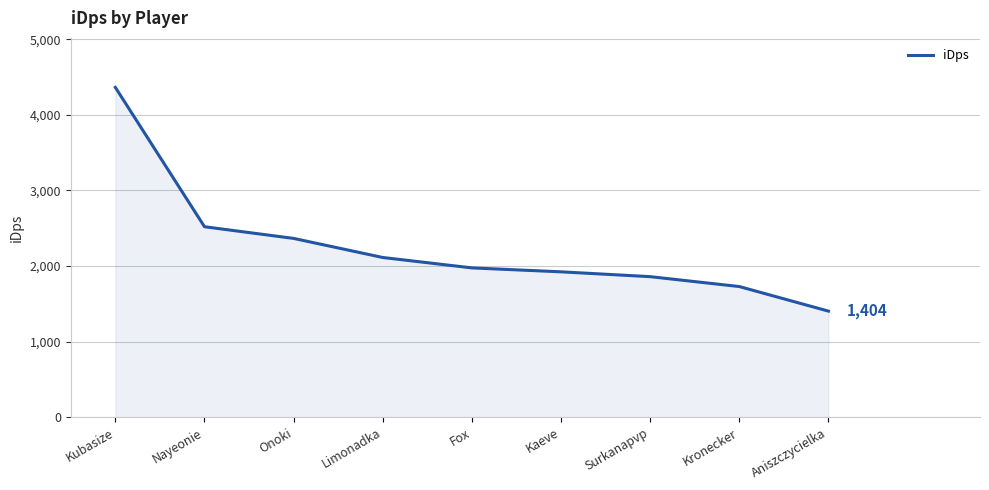

How many lines are shown in the chart?

1